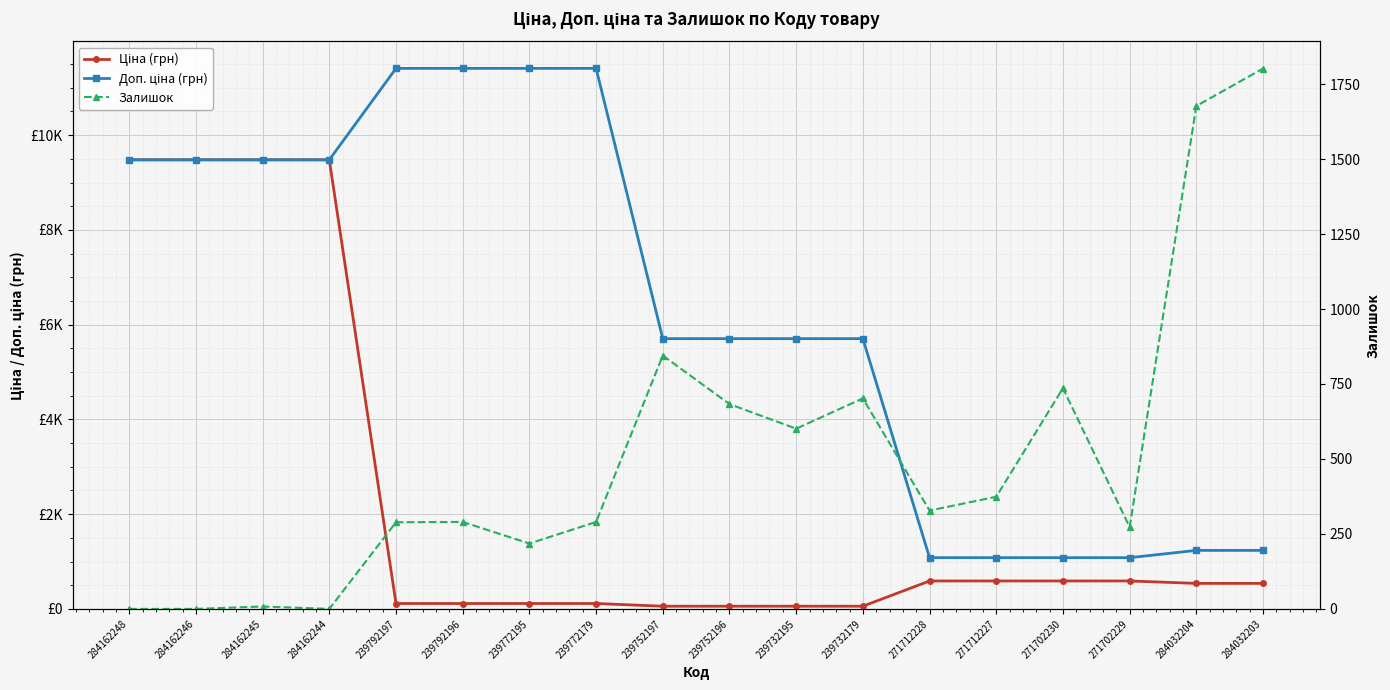

At which category is the sum across all series the highest?

284162245